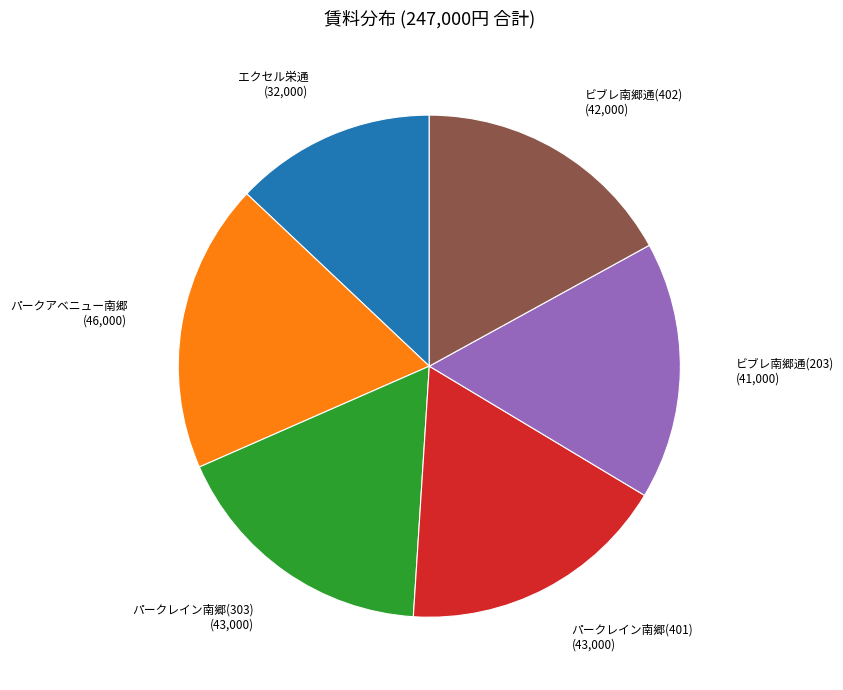

How many segments does this pie chart have?

6